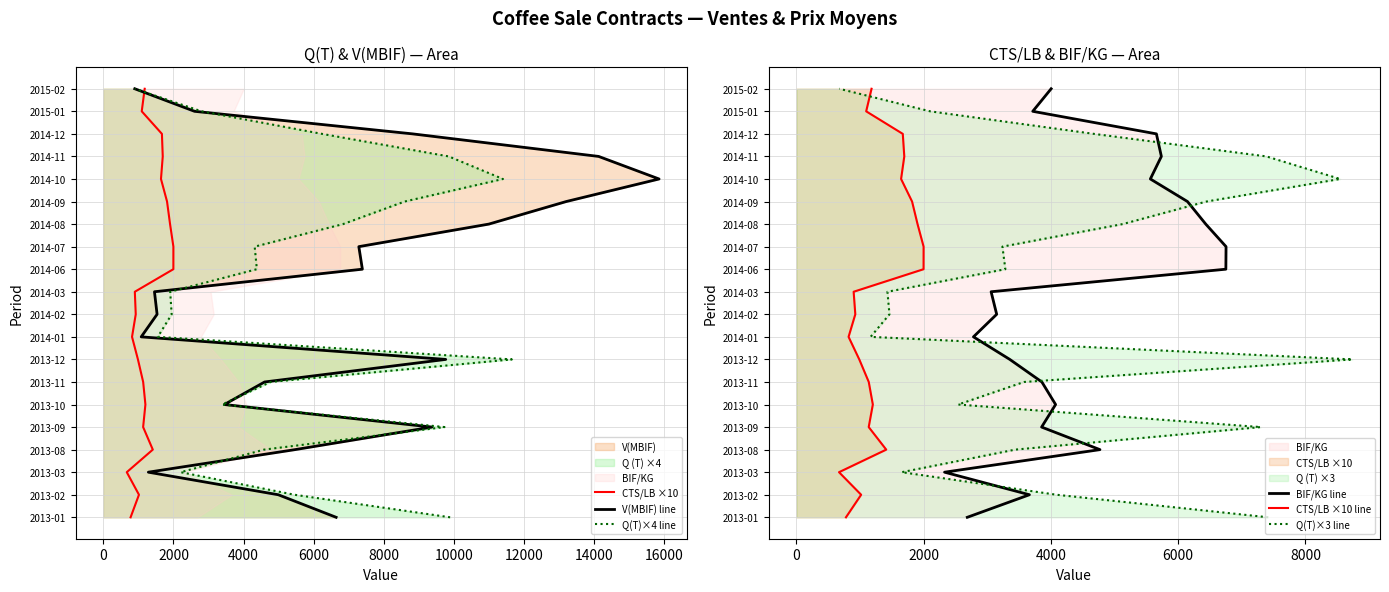

How many lines are shown in the chart?

6